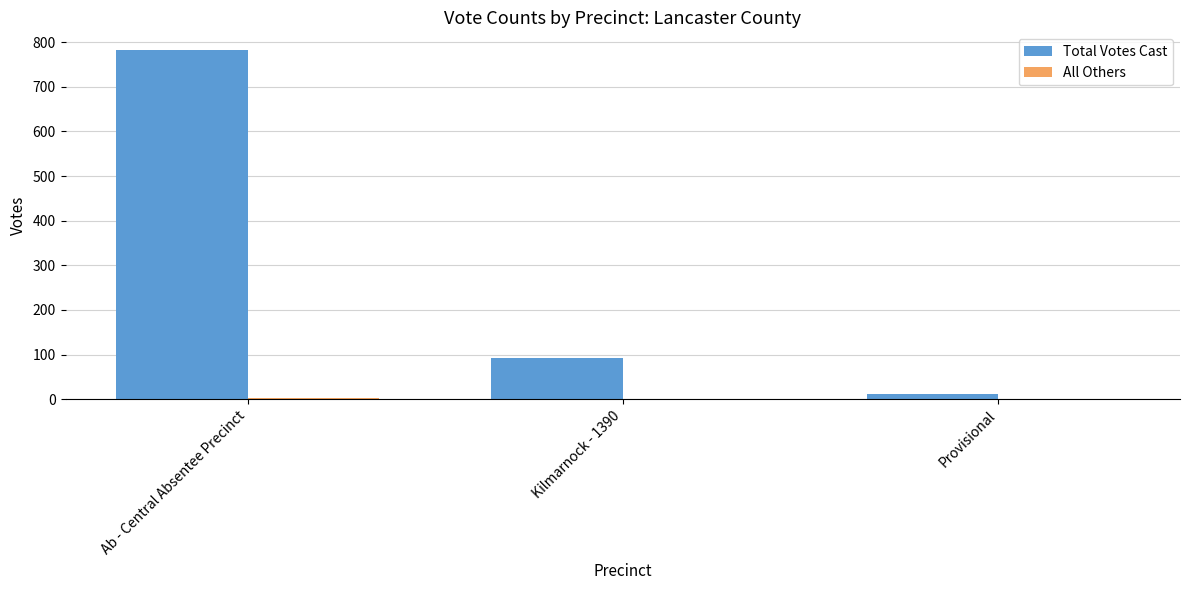

Does the chart contain stacked bars?

No